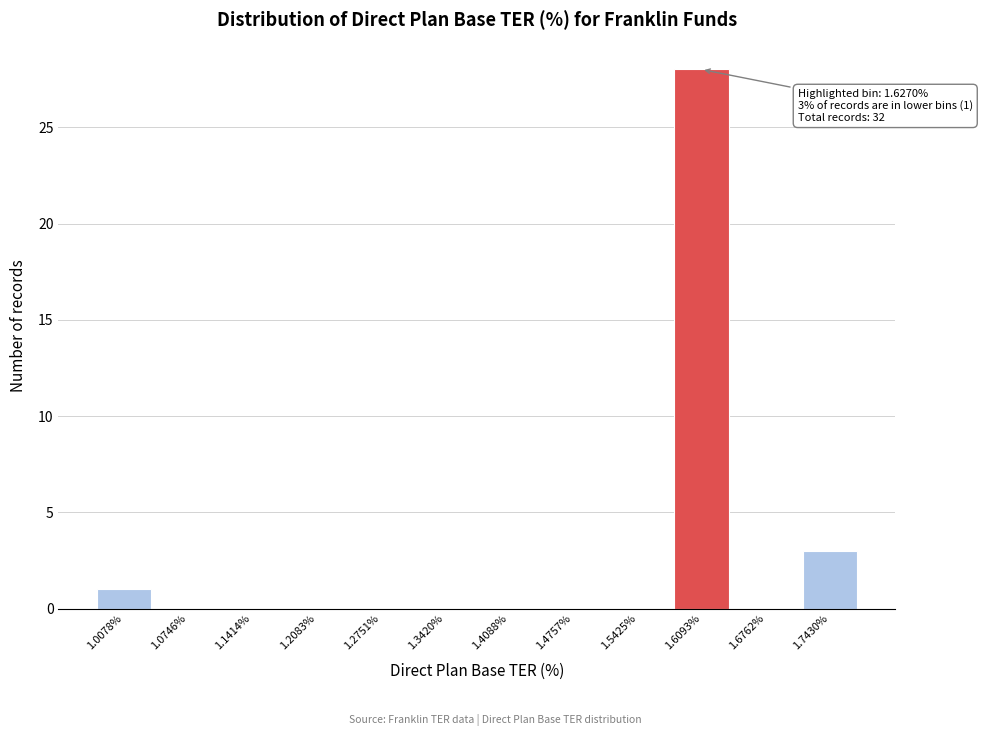

Reading left to right, extract all data points from this chart.

1.0078%=1	1.0746%=0	1.1414%=0	1.2083%=0	1.2751%=0	1.3420%=0	1.4088%=0	1.4757%=0	1.5425%=0	1.6093%=28	1.6762%=0	1.7430%=3